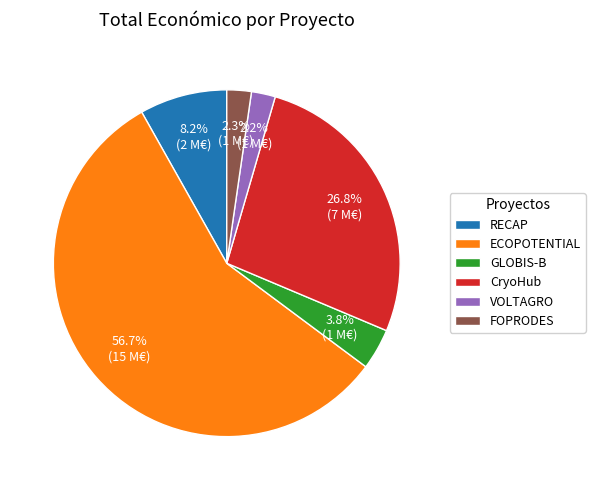

To the nearest percent, what percentage of the pie is VOLTAGRO?

2%